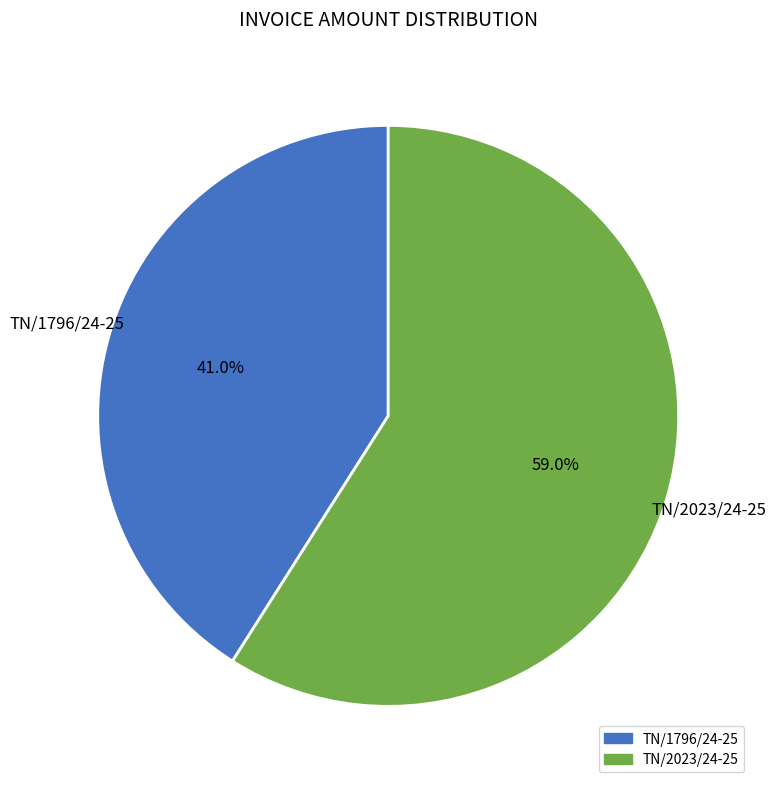

Combined, what portion of the pie is TN/1796/24-25 and TN/2023/24-25?

100.0%